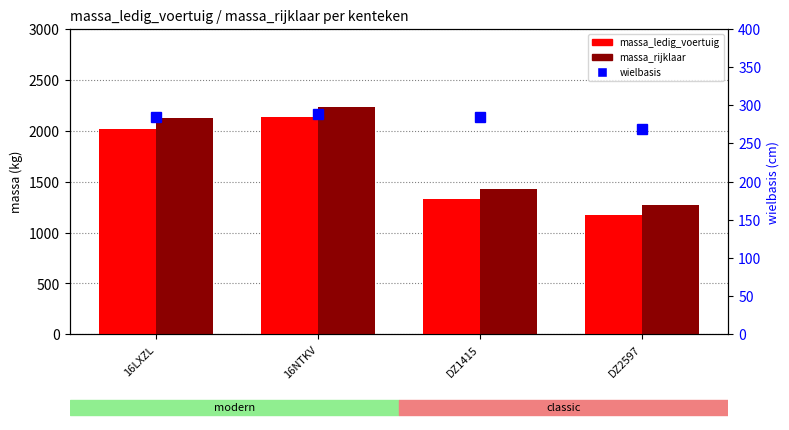

What is the label of the 2nd bar from the right?

DZ1415